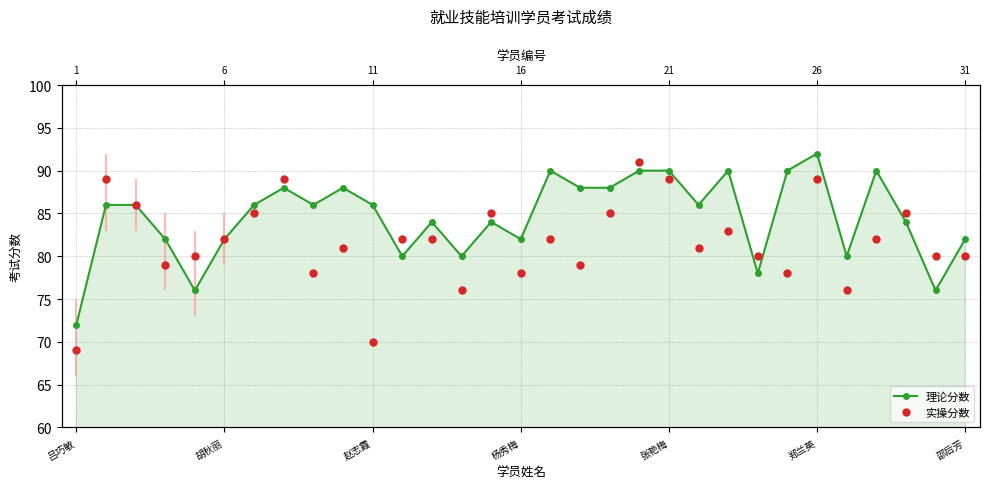

Does the chart display data point markers on the line(s)?

Yes